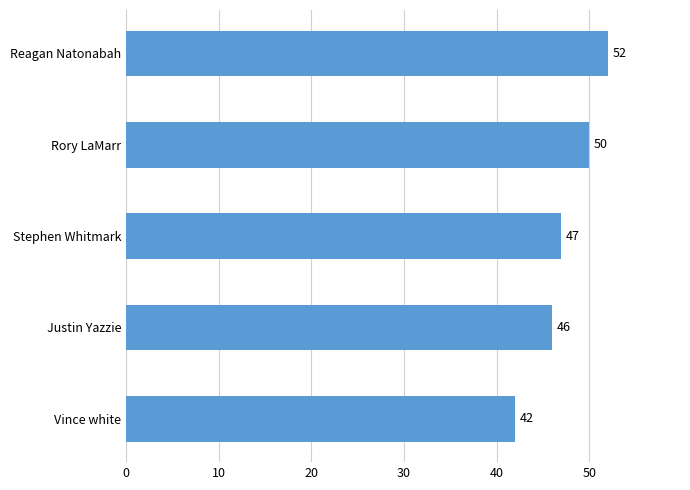

At which category does the chart reach its peak across all series?

Reagan Natonabah